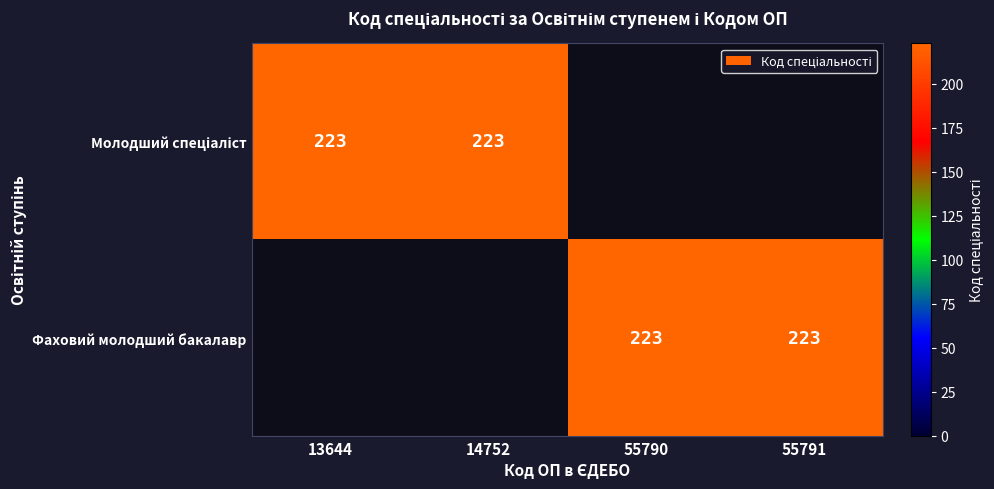

What is the sum of the Фаховий молодший бакалавр values at 55791 and 55790?

446